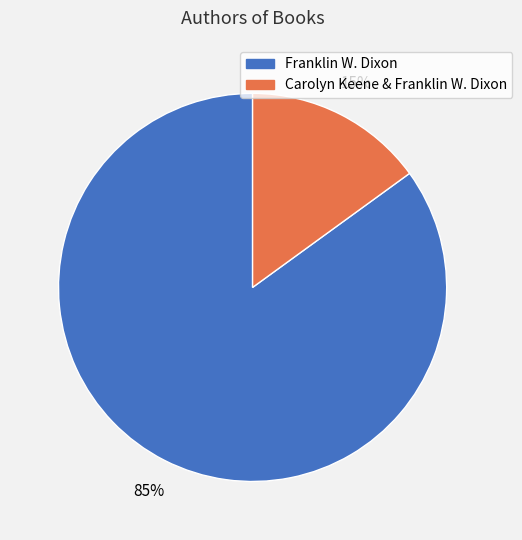

Rank the categories by value from highest to lowest.

Franklin W. Dixon, Carolyn Keene & Franklin W. Dixon